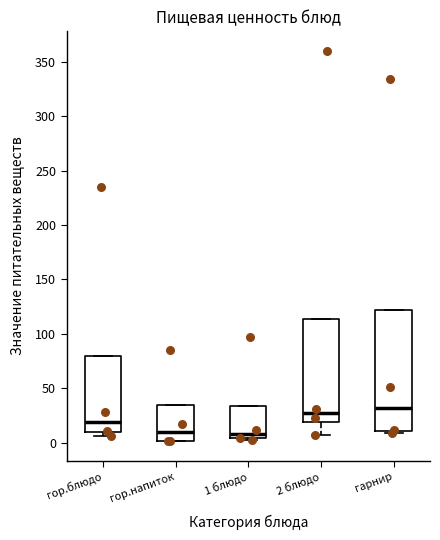

Where is the upper edge of the box for гор.блюдо on the y-axis? The values are not printed on the chart, so give them approximately, as read against the axis.

80